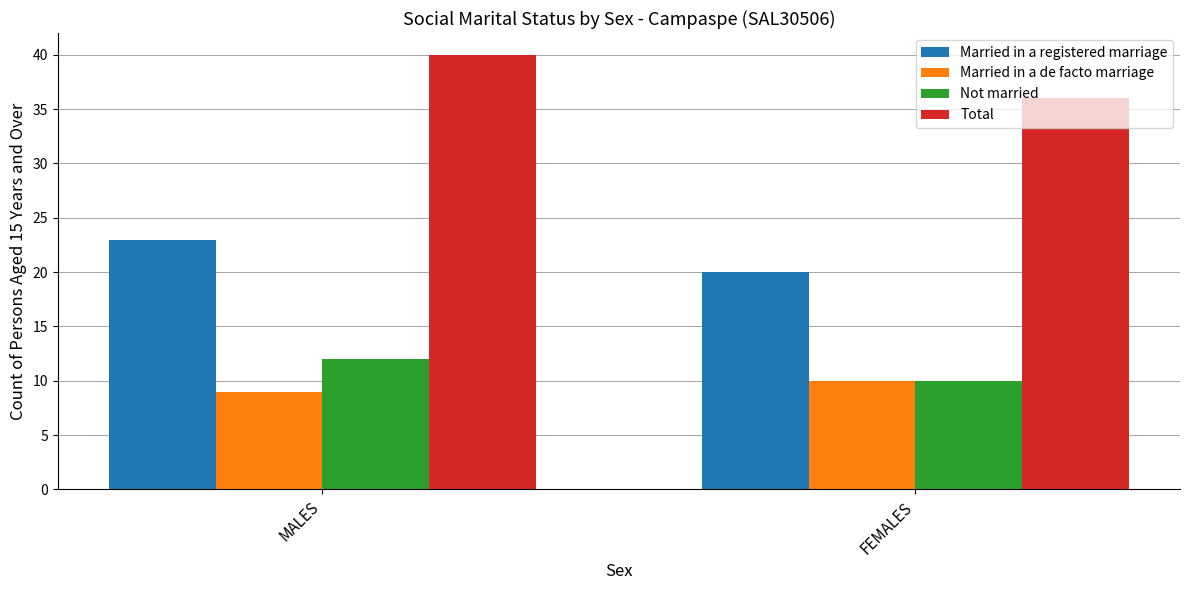

The value of Total at MALES is 40. True or false?

True